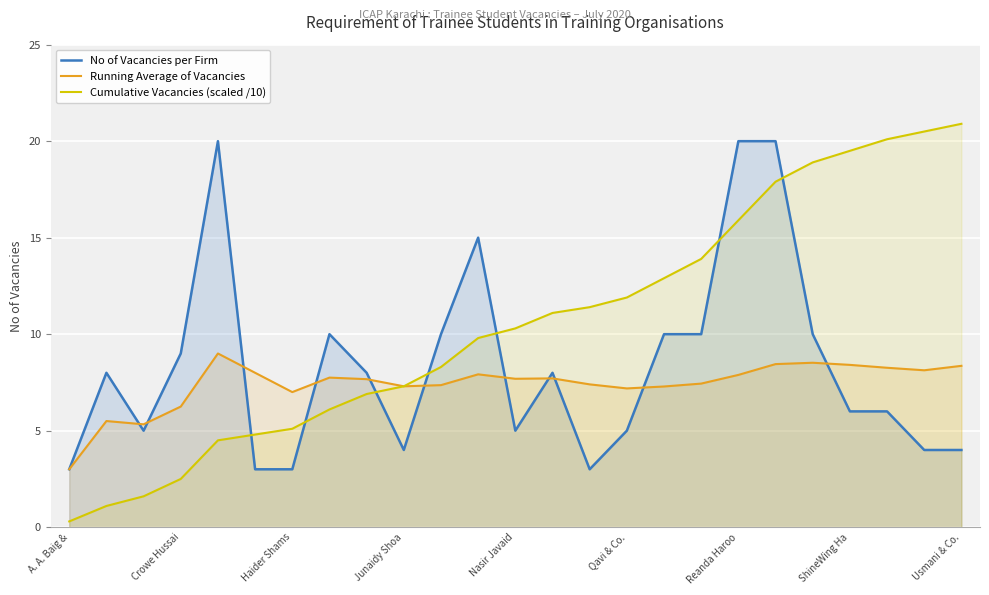

True or false: Running Average of Vacancies and No of Vacancies per Firm intersect in this chart.

True